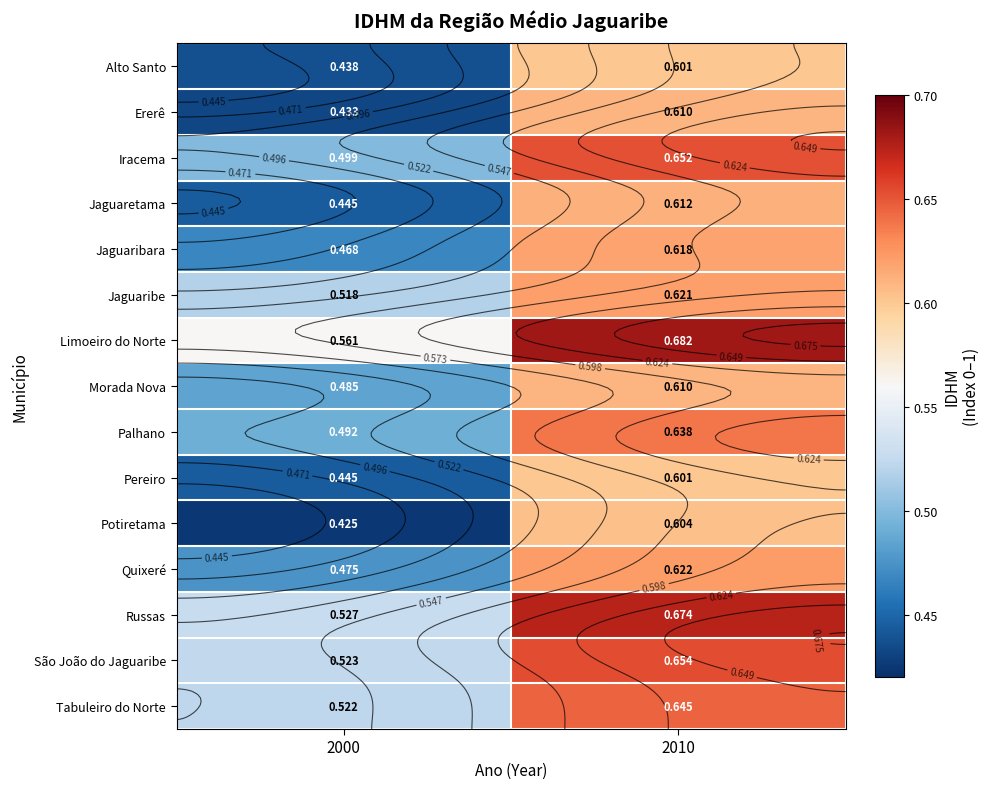

What is the sum of all Quixeré values?

1.1